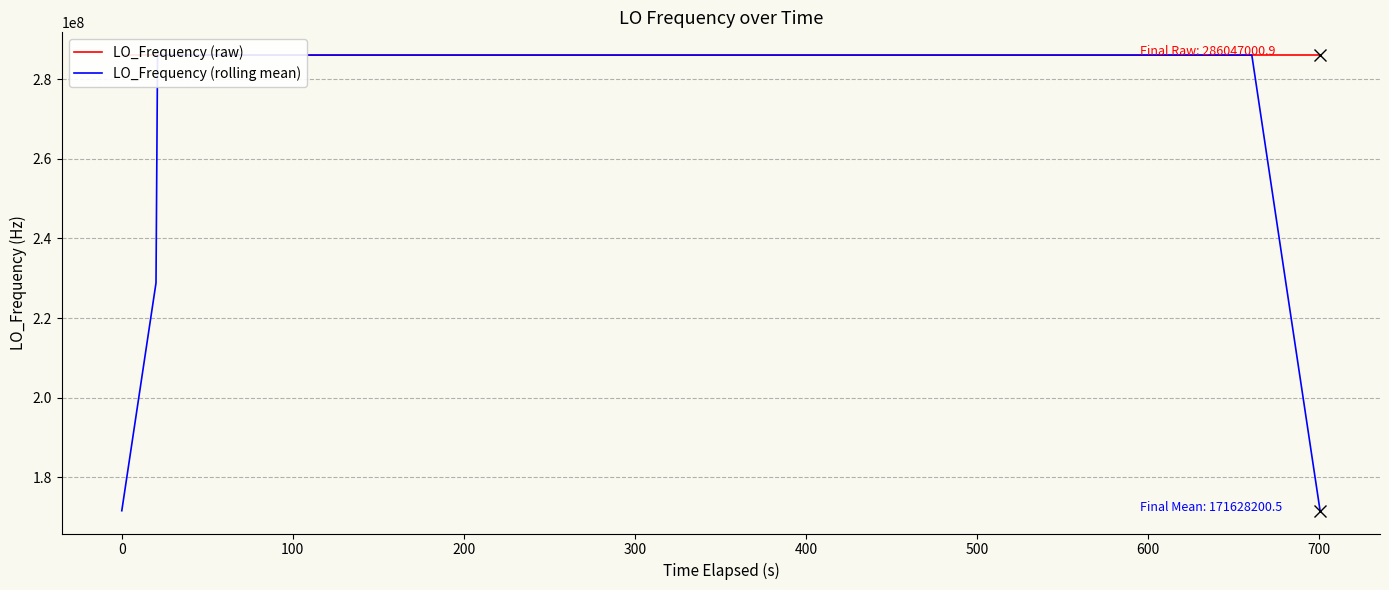

Which series has the largest total across all categories?

LO_Frequency (raw)